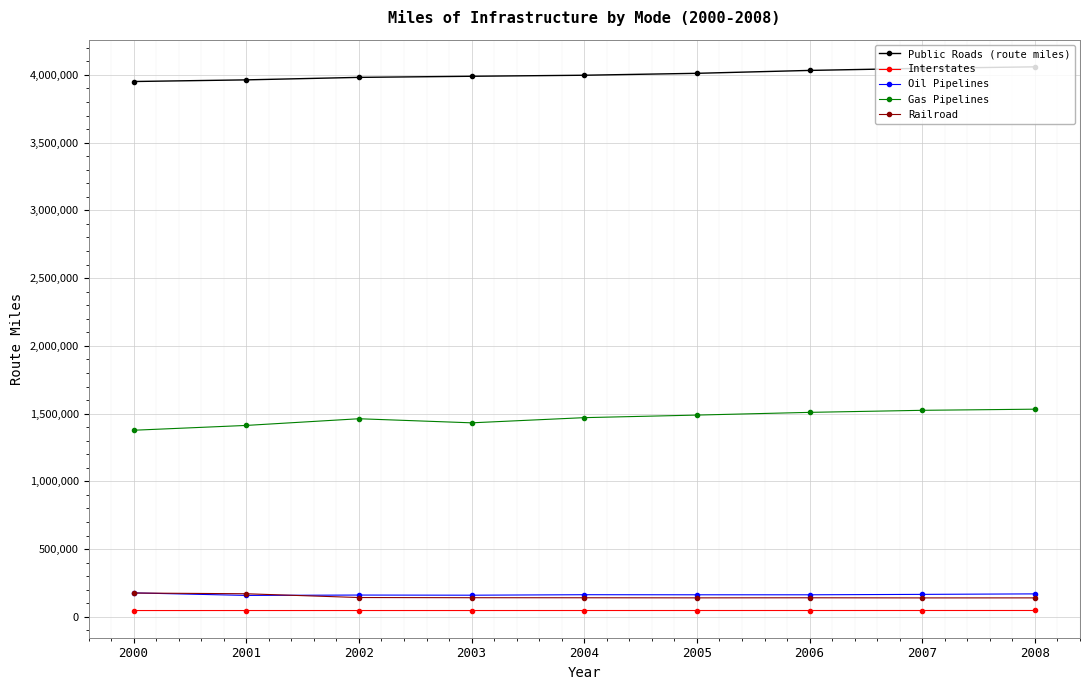

What is the smallest value displayed?

46673.0